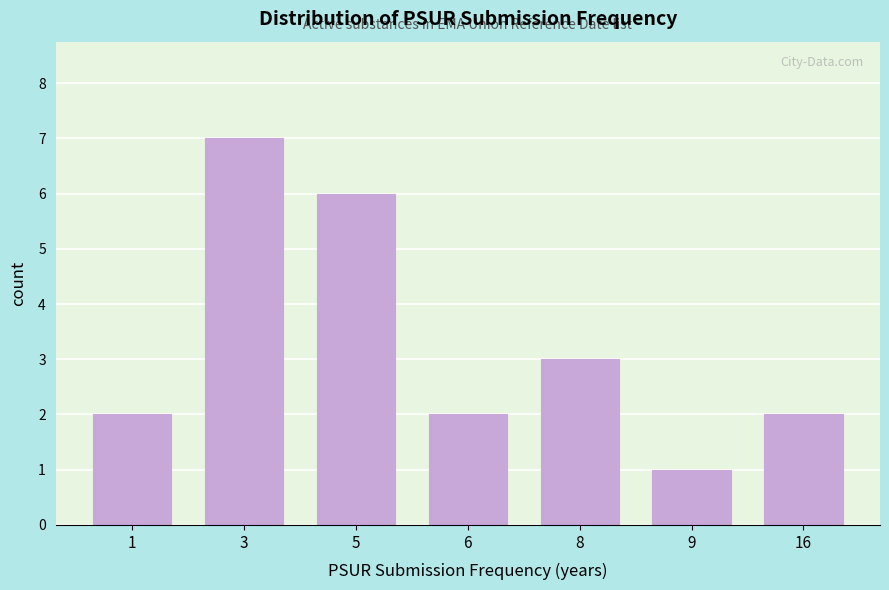

Reading left to right, what are all the values shown in this chart?

1=2	3=7	5=6	6=2	8=3	9=1	16=2